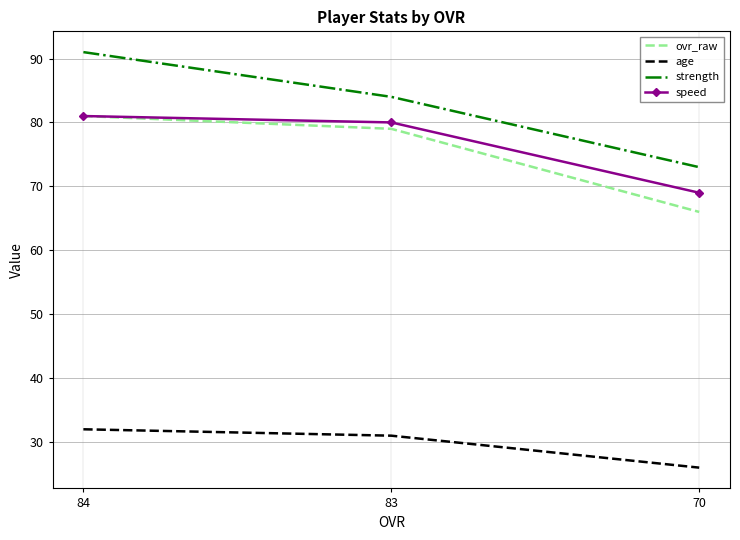

The speed series shows 80 at 83. True or false?

True